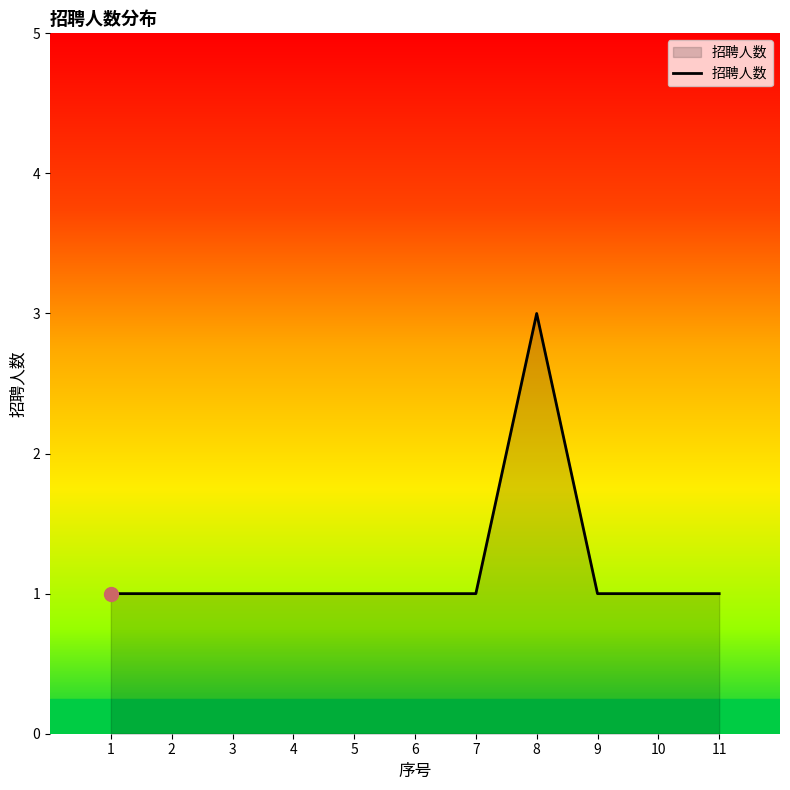

How many lines are shown in the chart?

1